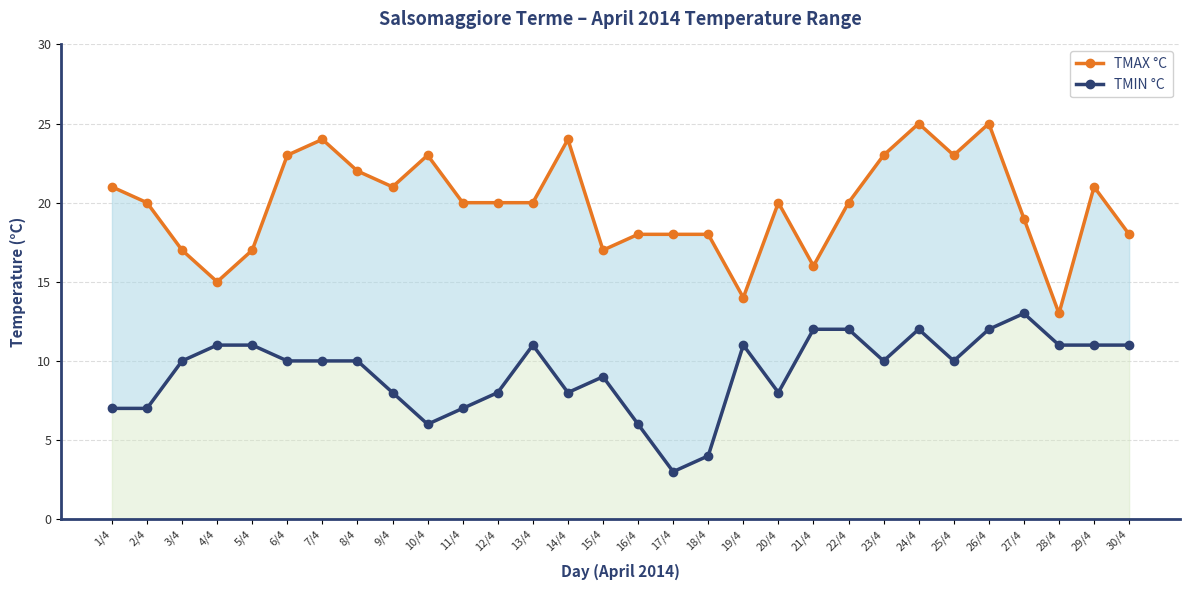

How many interior local valleys does the TMAX °C series have?

7